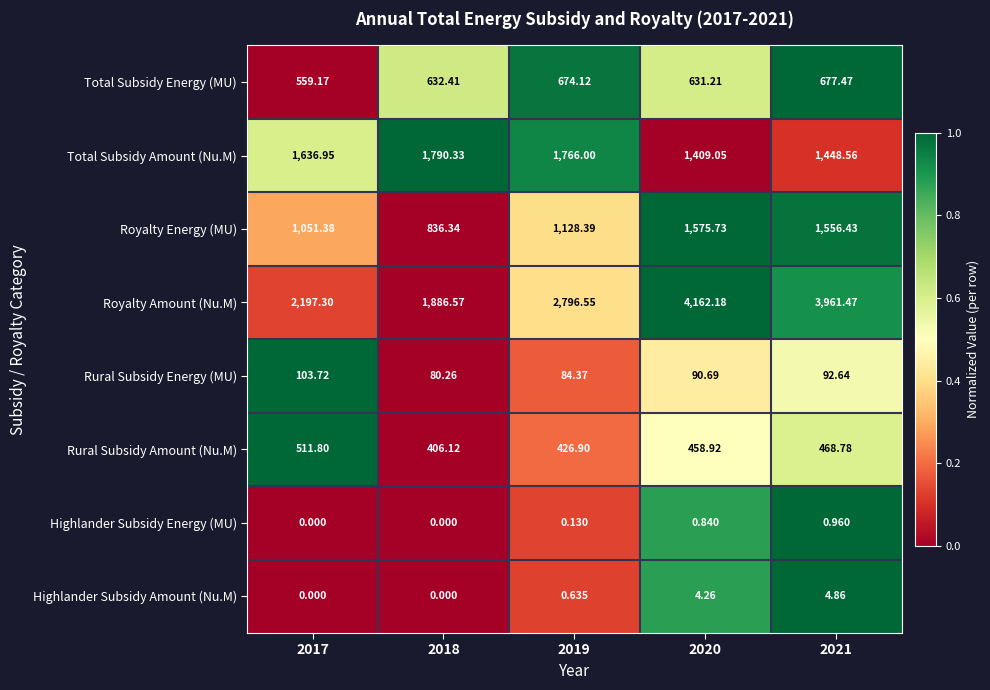

List the series in order of their peak value, lowest first.

Highlander Subsidy Energy (MU), Highlander Subsidy Amount (Nu.M), Rural Subsidy Energy (MU), Rural Subsidy Amount (Nu.M), Total Subsidy Energy (MU), Royalty Energy (MU), Total Subsidy Amount (Nu.M), Royalty Amount (Nu.M)